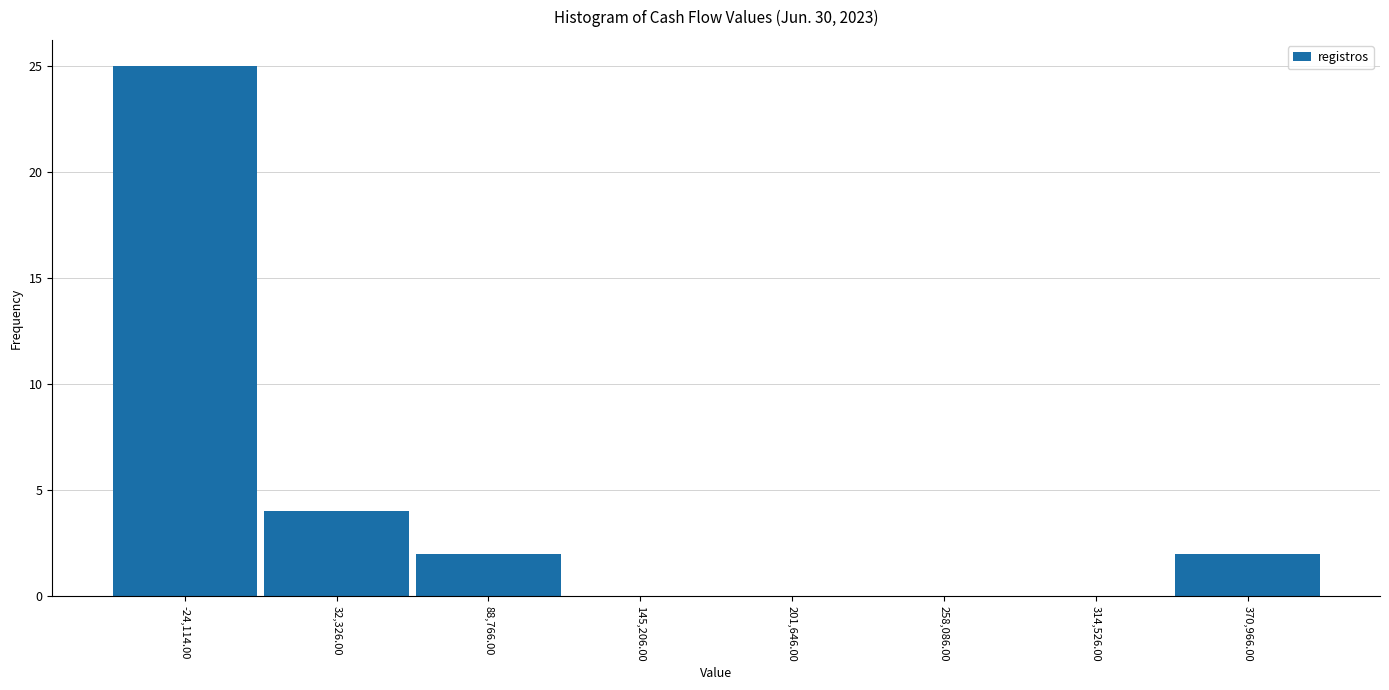

How tall is the bar that spans 0 to 60000 on the x-axis? Neither the bar edges nor the heights are printed on the chart, so give them approximately, as read against the axes.

4